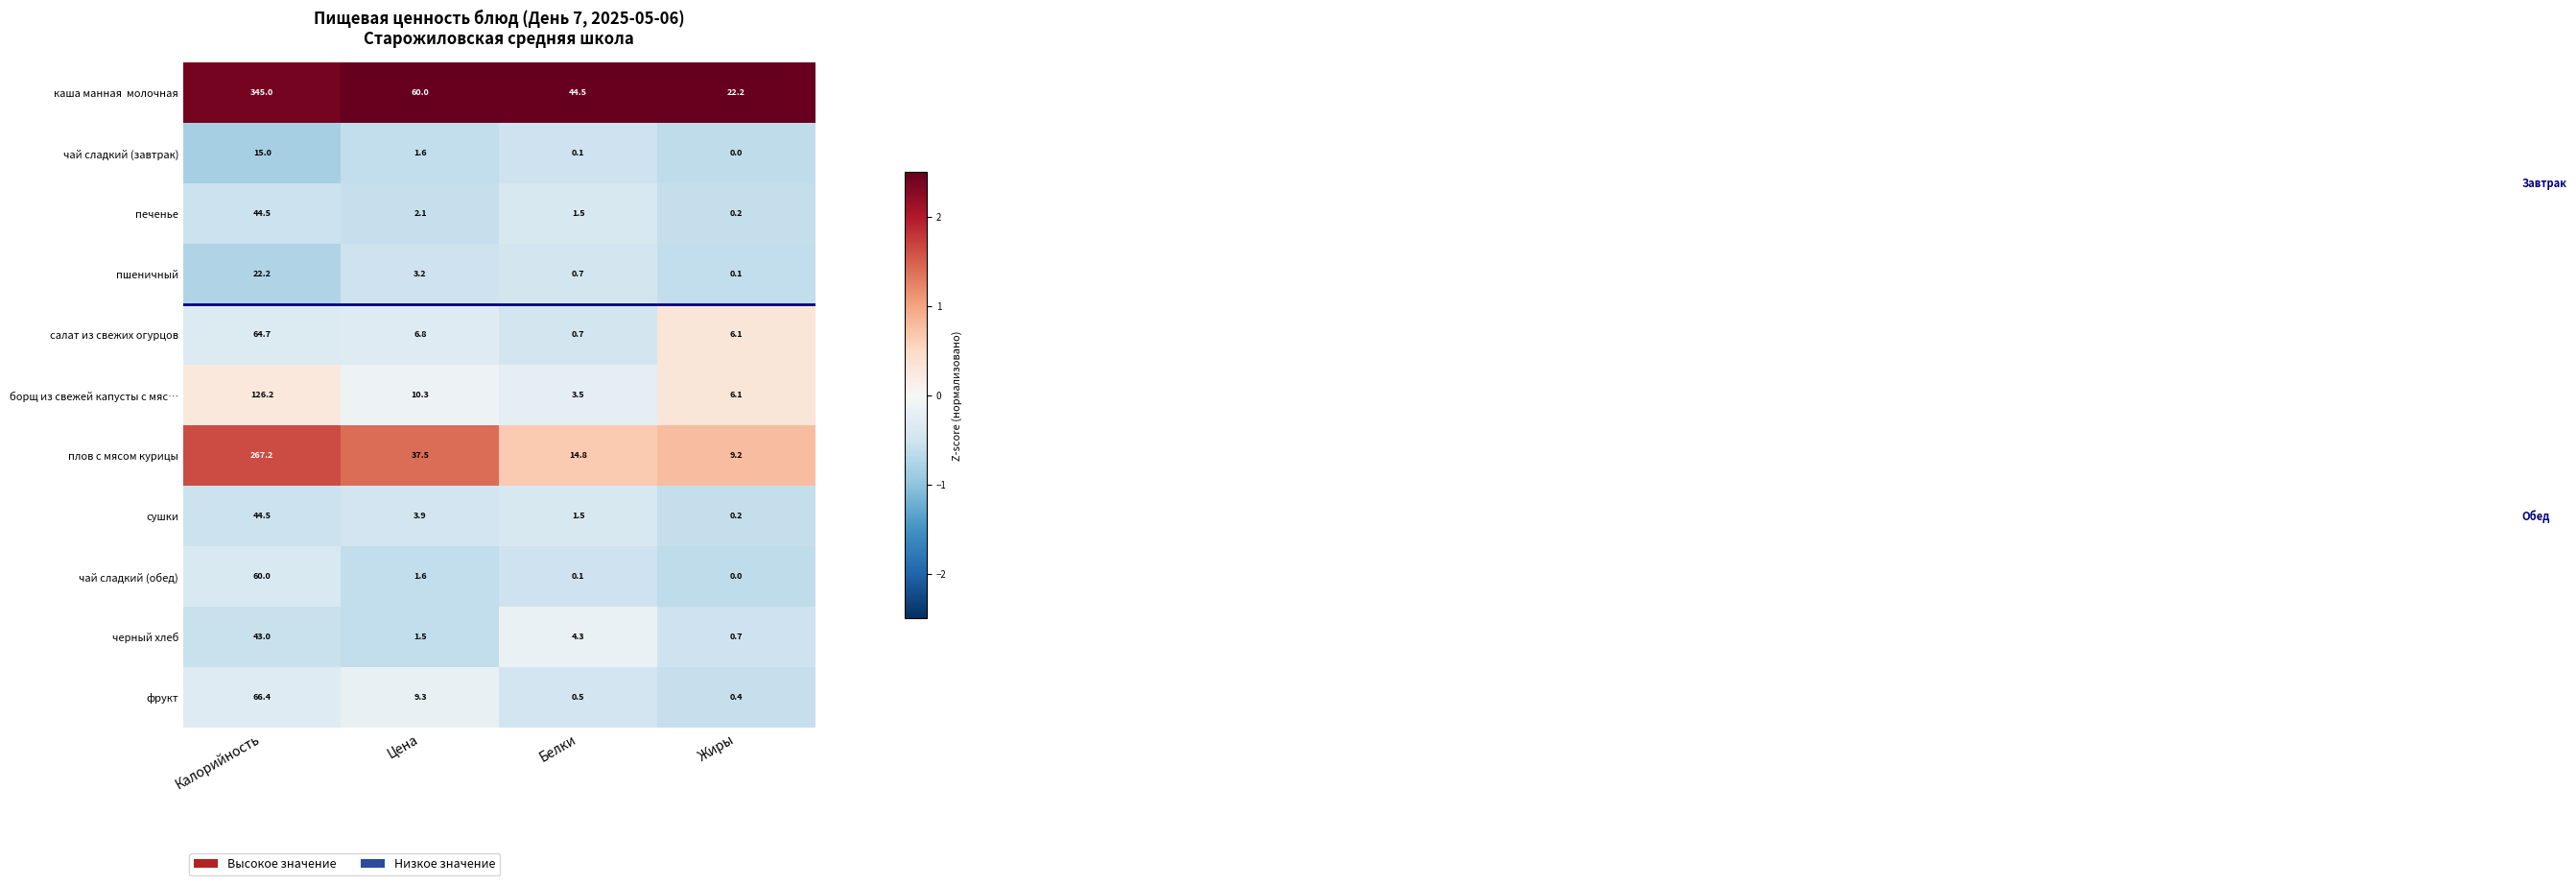

True or false: чай сладкий (завтрак) has a value of 0.1 at Белки.

True